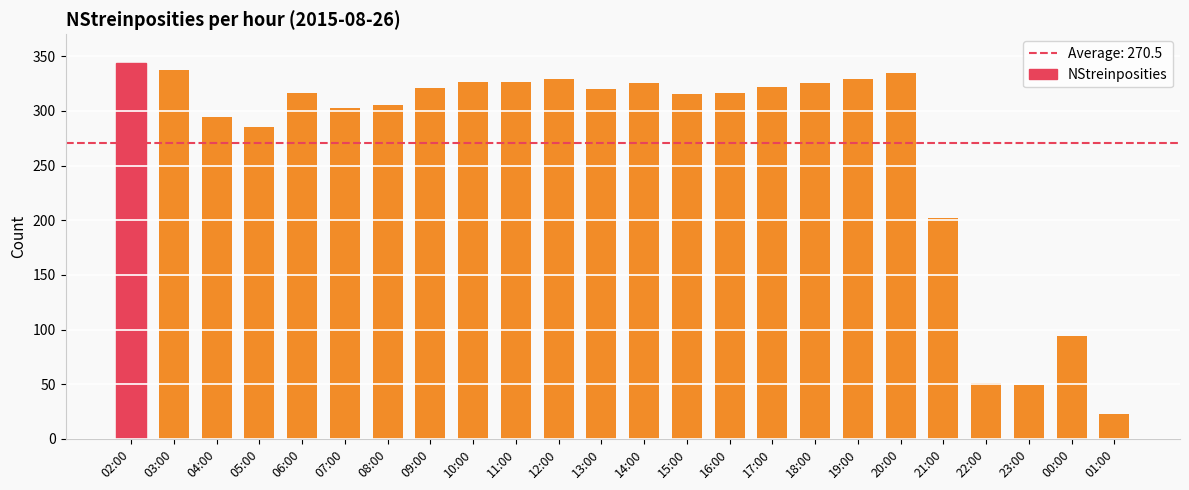

How many bars are there in total?

24